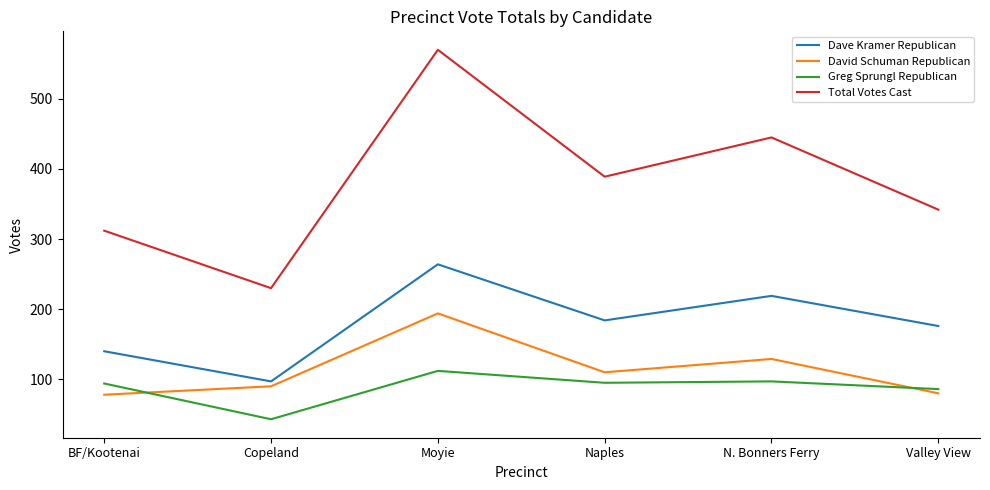

Count the number of data series in this chart.

4